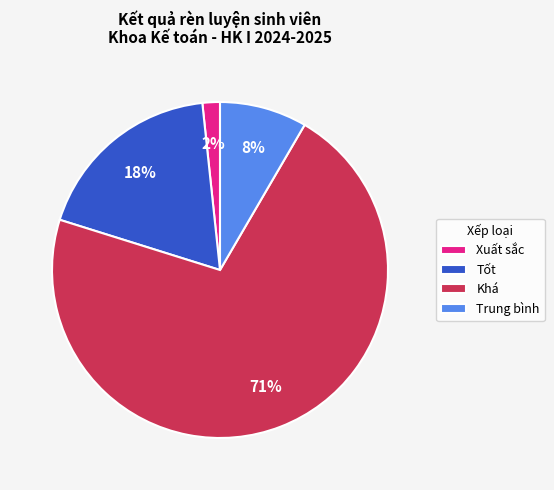

Is the sum of Tốt and Trung bình greater than half?

No